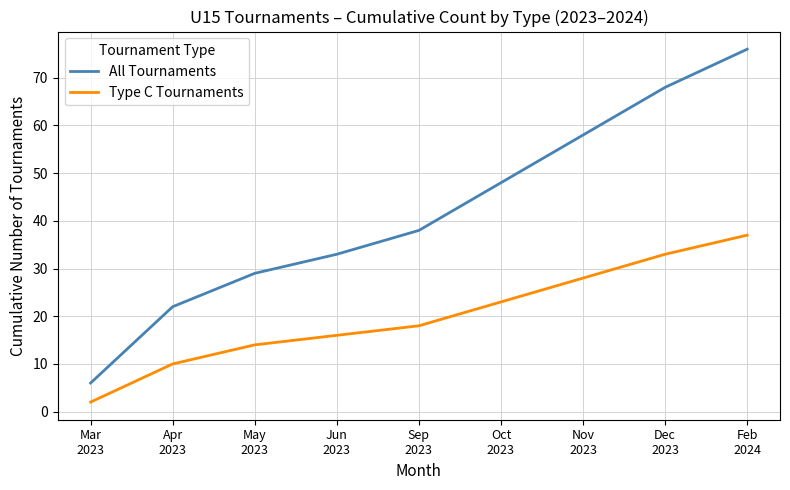

Reading right to left, transcribe all the data shown in this chart.

All Tournaments: 76	68	58	48	38	33	29	22	6
Type C Tournaments: 37	33	28	23	18	16	14	10	2